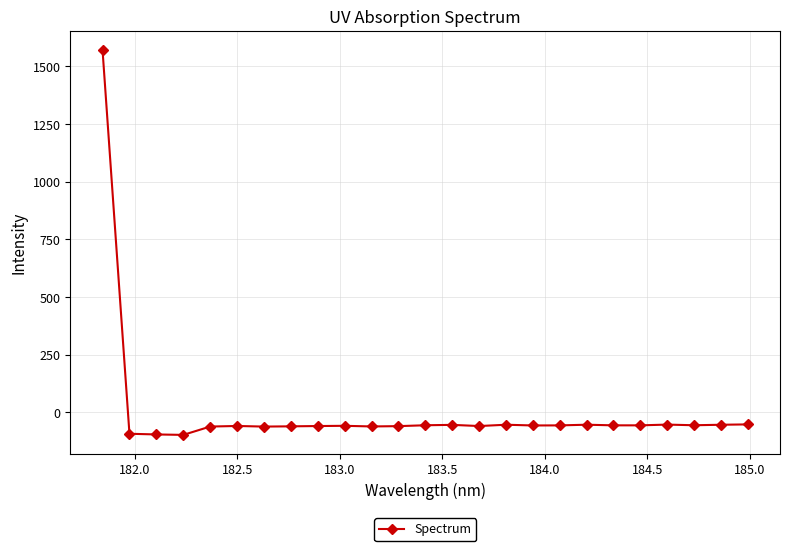

What is the value of the 13th point from the left?

-55.6